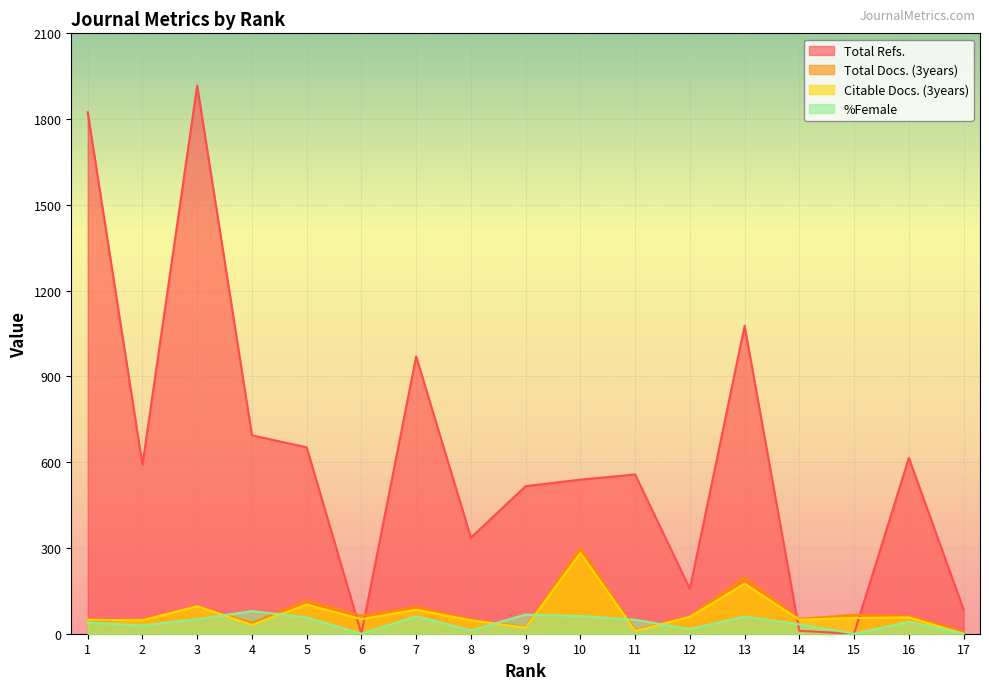

What is the value of the %Female point at the 13th from the left?

60